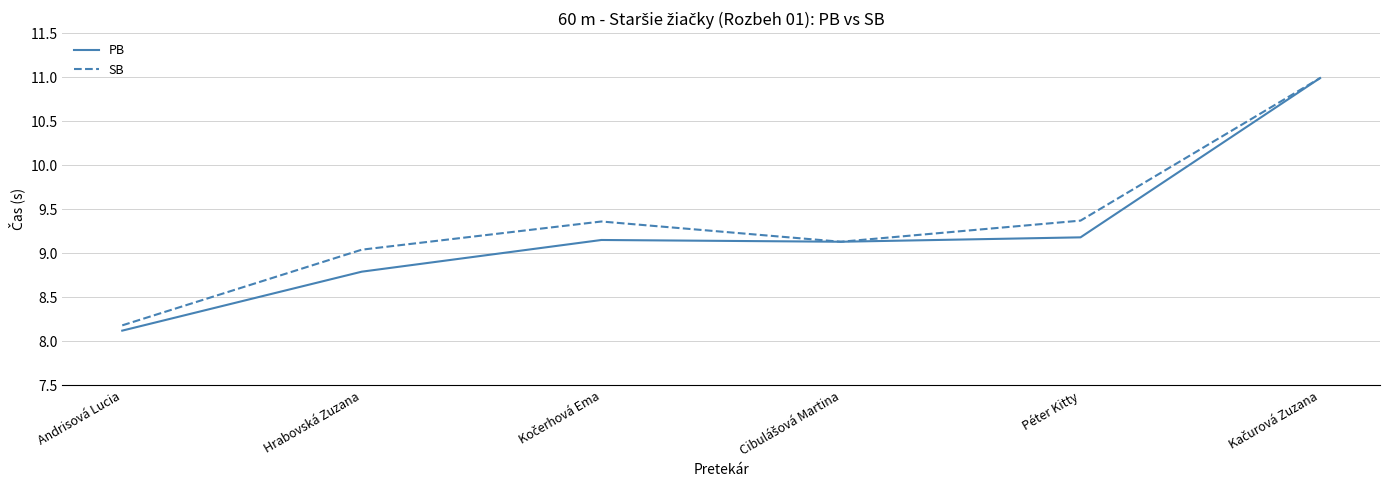

The PB series shows 9.2 at Péter Kitty. True or false?

True